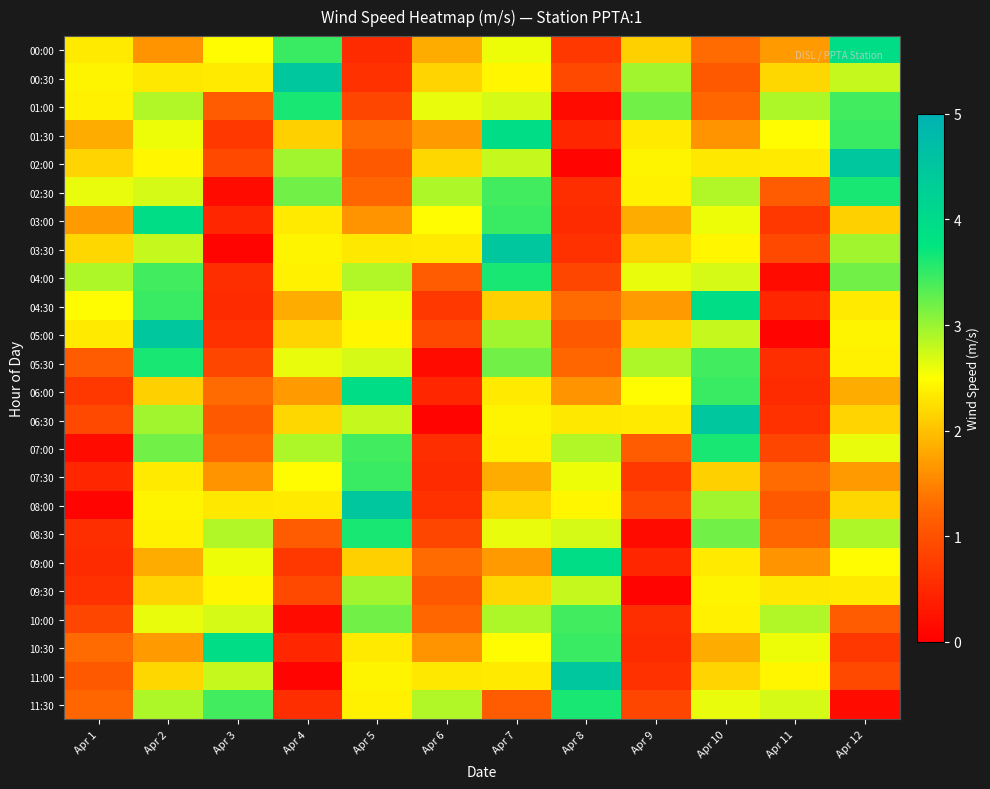

What is the difference between the highest and lowest values at Apr 2?

2.9